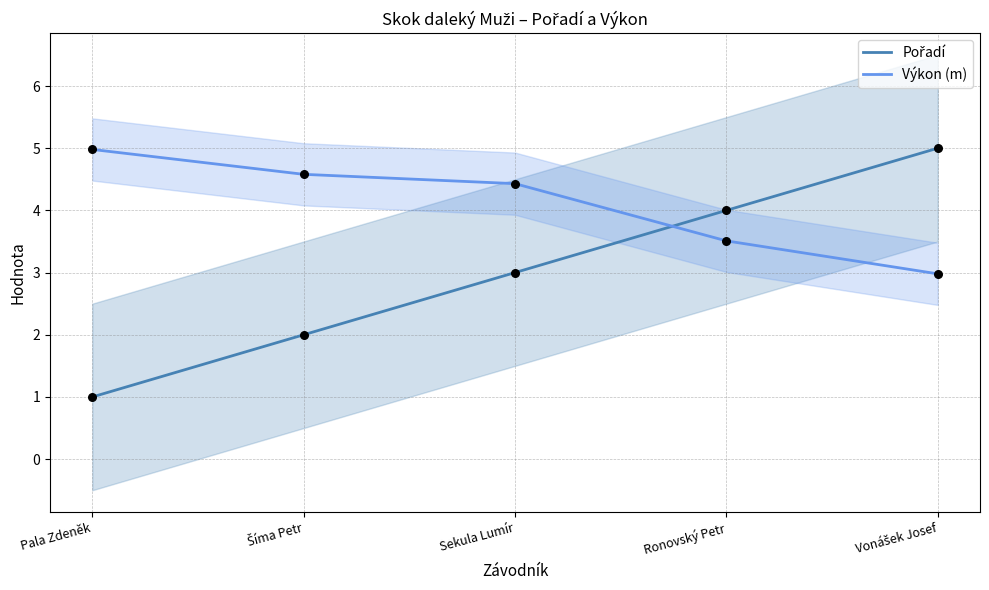

Which series contains the highest Y value?

Pořadí